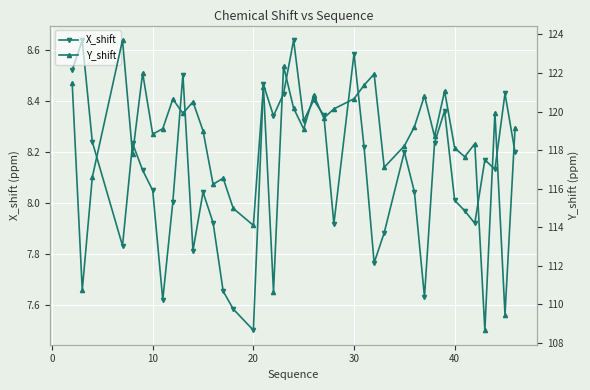

What is the minimum value shown in the chart?

7.5